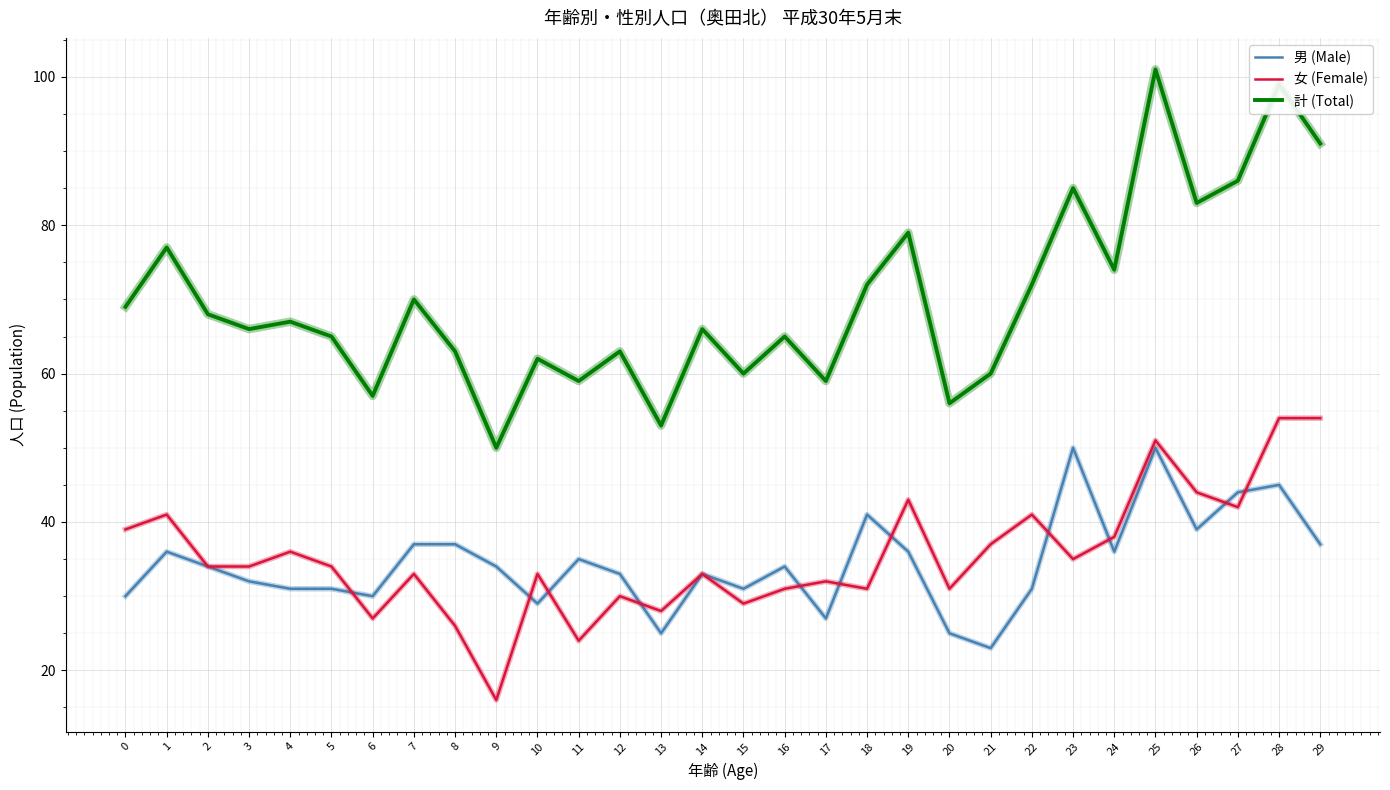

Where is the first local maximum for 計 (Total)?

1